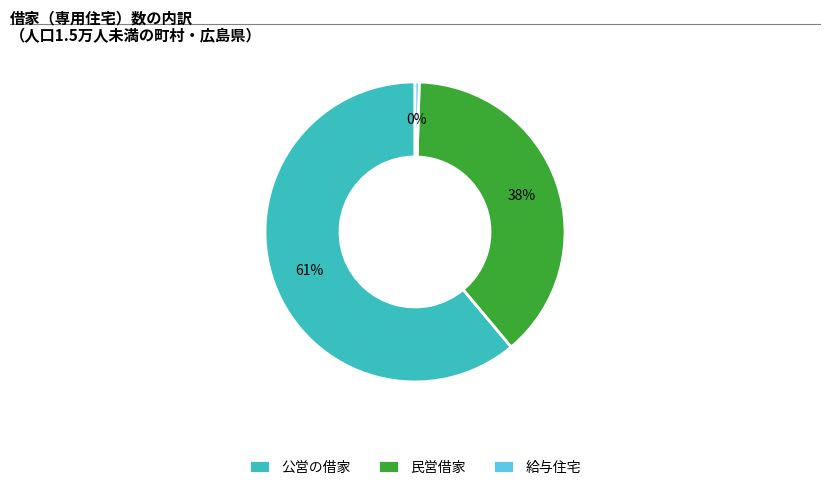

What is the smallest slice in the pie chart?

給与住宅